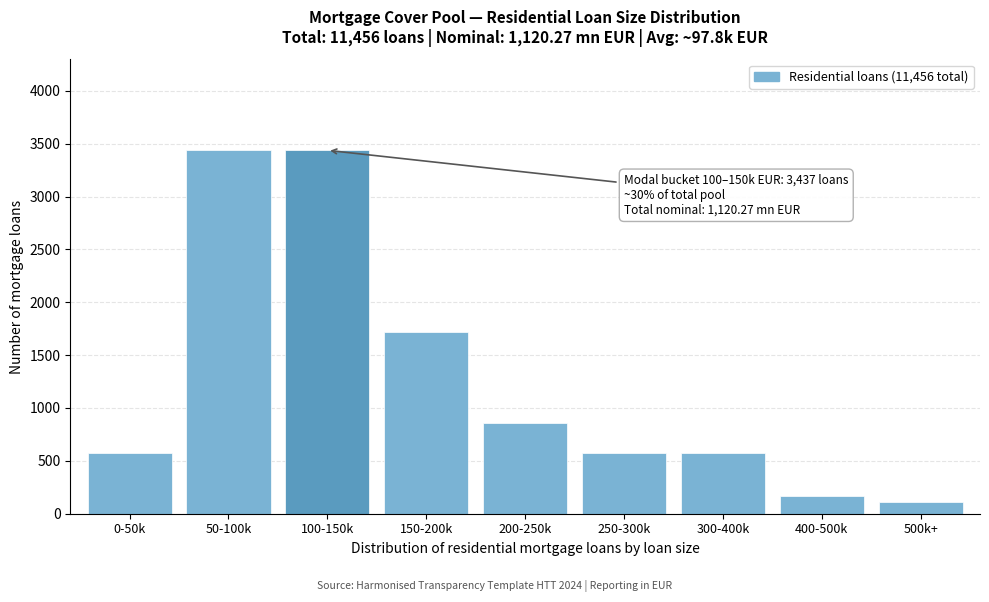

What is the label of the 4th bar from the left?

150-200k